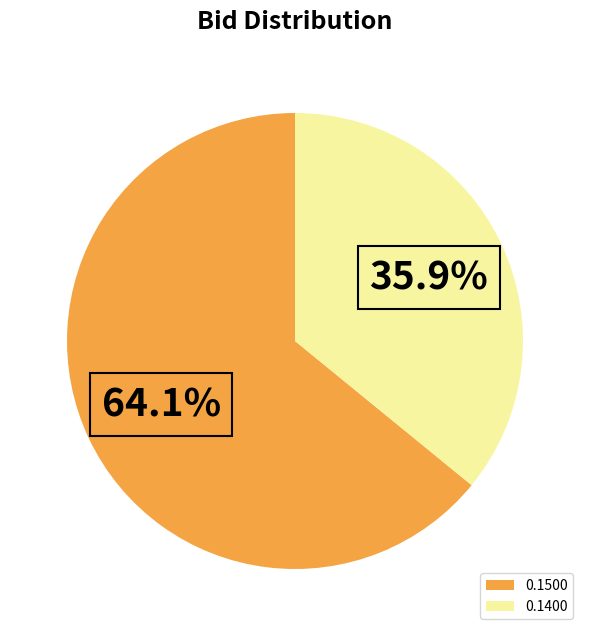

Which slice is the largest?

0.1500